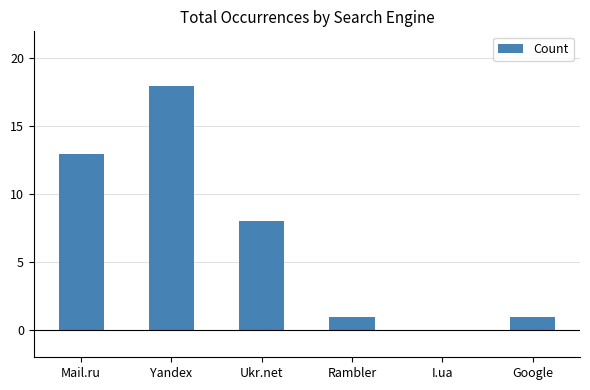

True or false: the data shows 18 at Yandex.

True